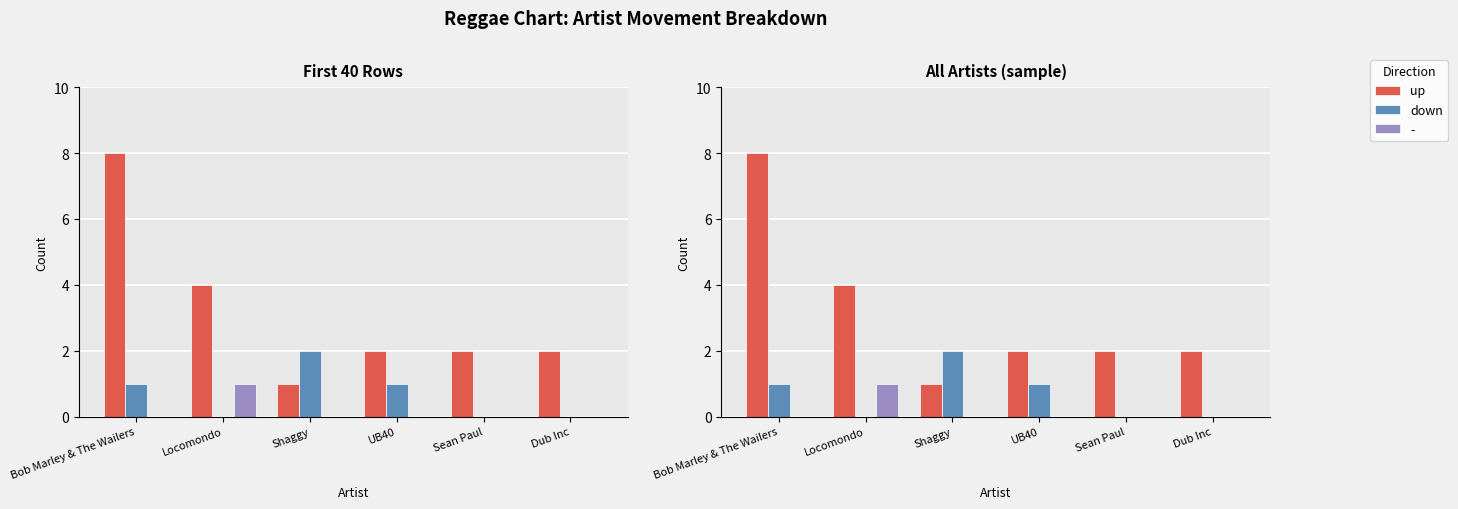

The value of down at Locomondo is 0. True or false?

True